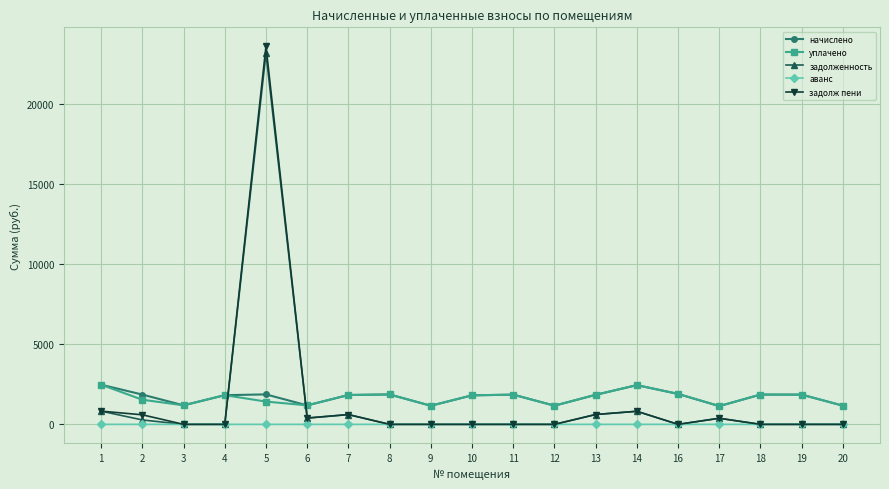

What is the spread (max minus min) of values at 7?

1832.4